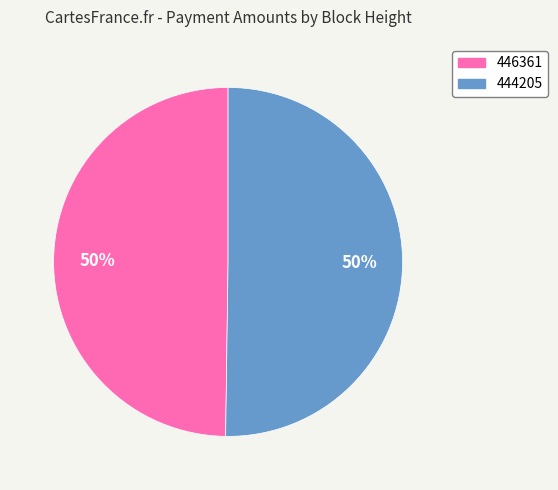

Is the sum of 444205 and 446361 greater than half?

Yes